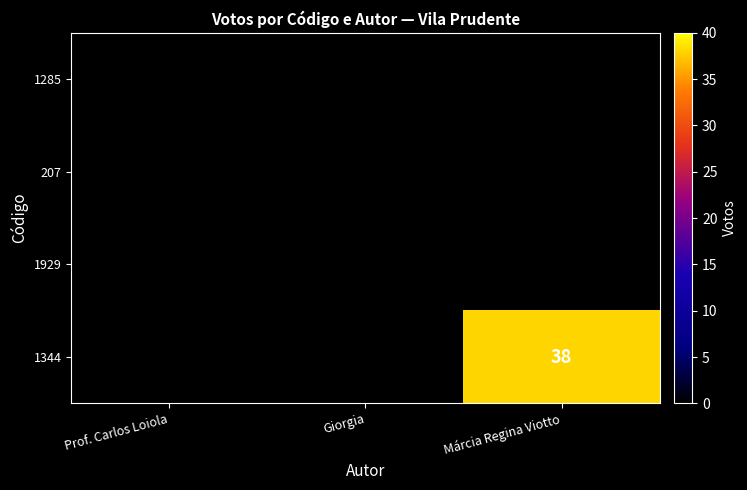

True or false: 1344 has a value of 38 at Márcia Regina Viotto.

True